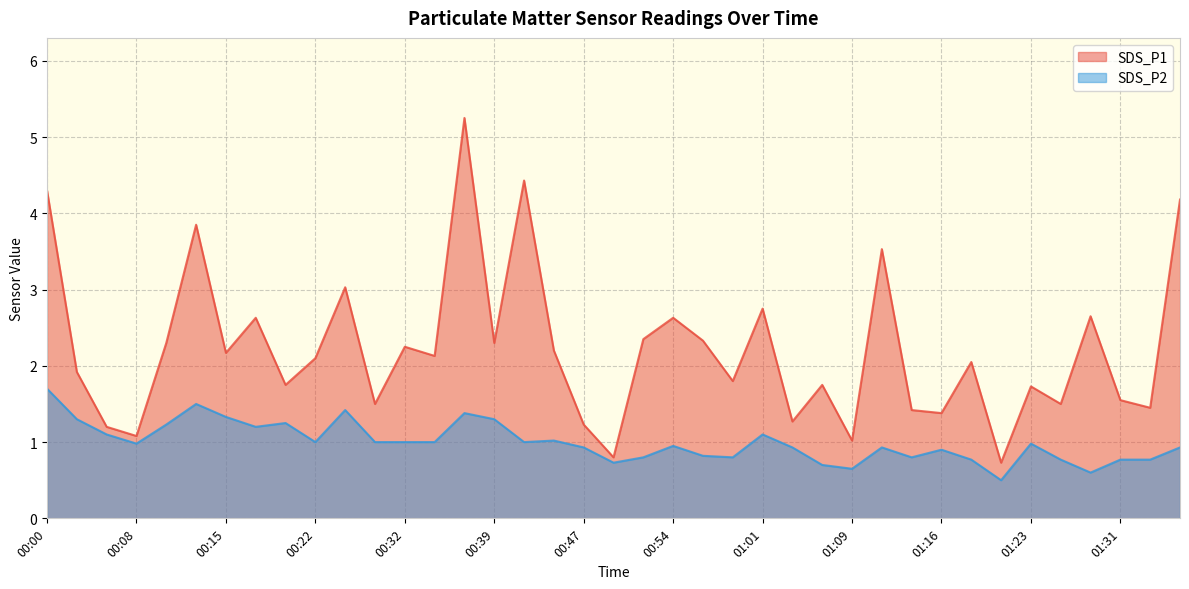

At which label does SDS_P1 first exceed 2?

00:00